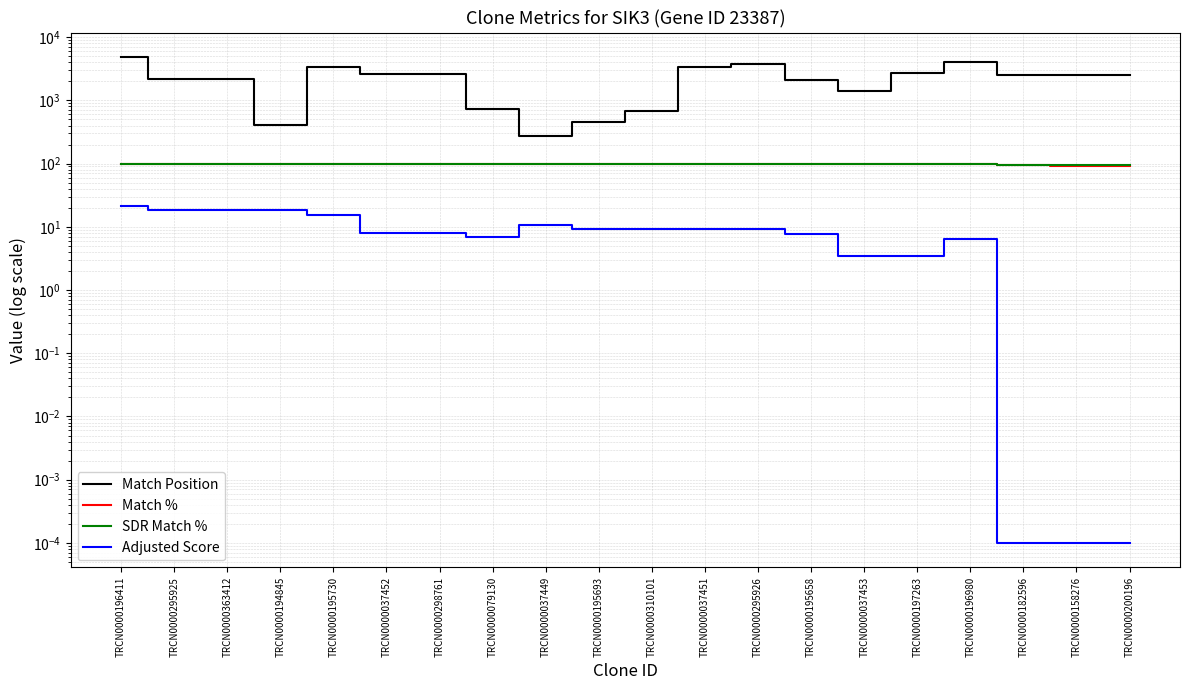

In Adjusted Score, how many points are lower than both neighbors (excluding endpoints)?

1